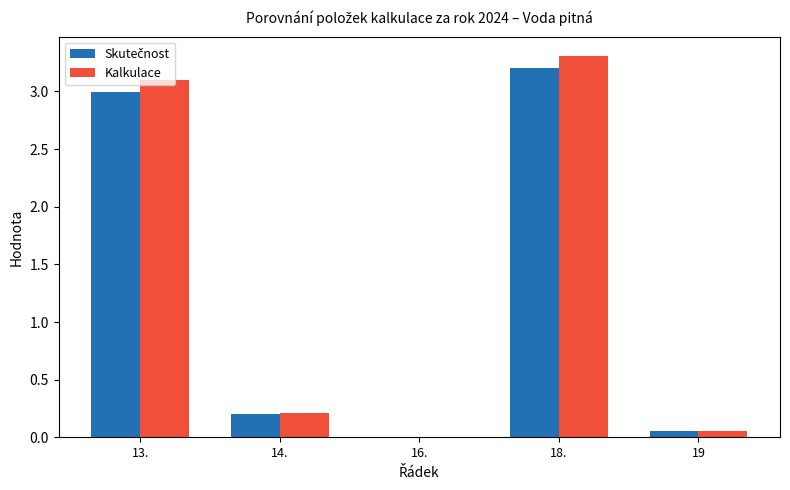

Are the bars horizontal?

No